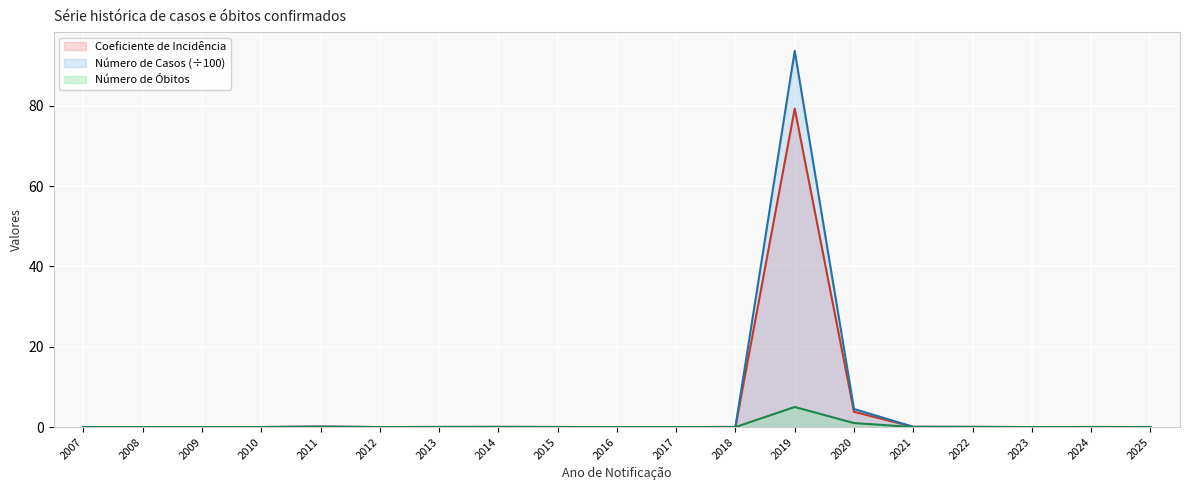

The value of Número de Casos at 2007 is -46.7. True or false?

False